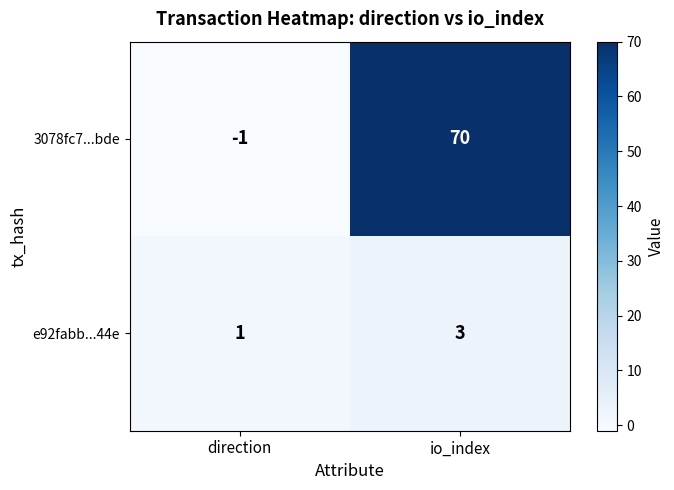

What is the sum of all 3078fc7...bde values?

69